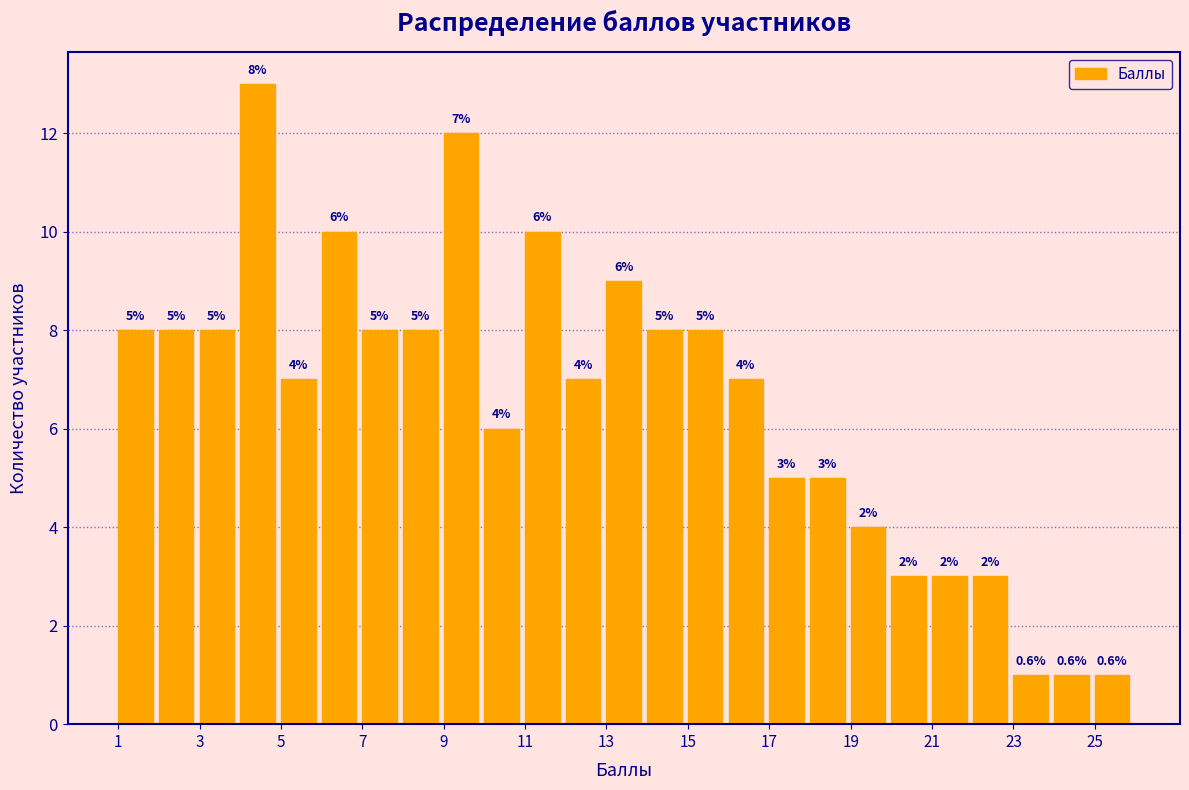

Which range on the x-axis has the tallest bar?

4 to 5